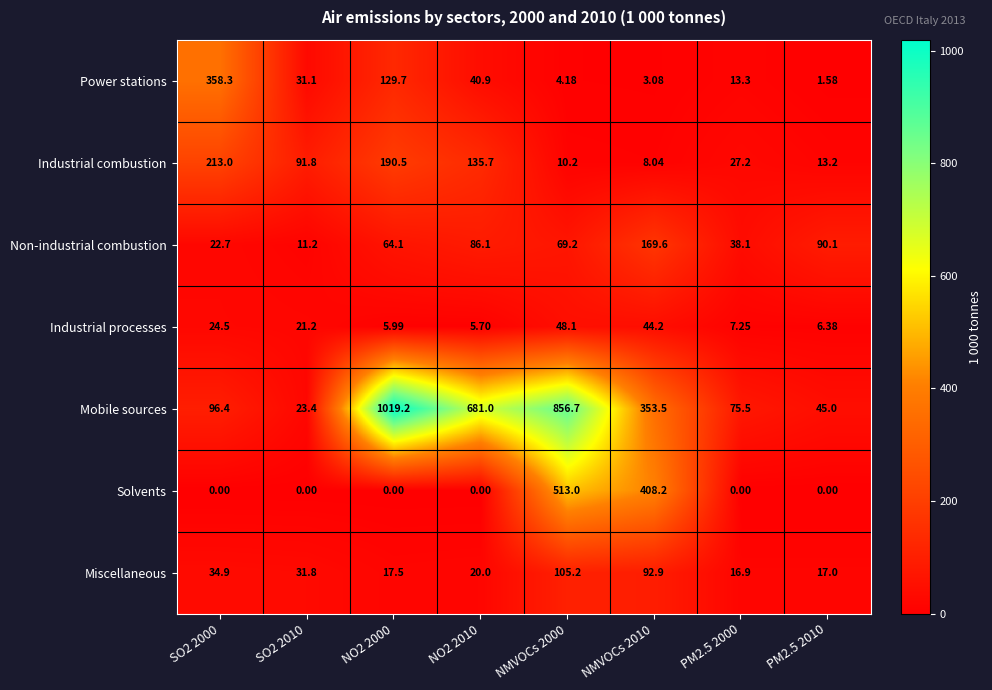

At NO2 2010, list the series in order from smallest to largest.

Solvents, Industrial processes, Miscellaneous, Power stations, Non-industrial combustion, Industrial combustion, Mobile sources